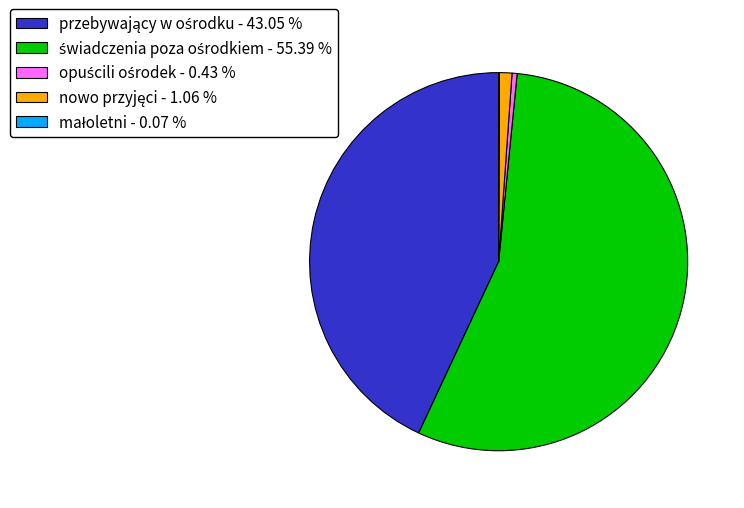

Is there any slice that represents more than half of the pie?

Yes